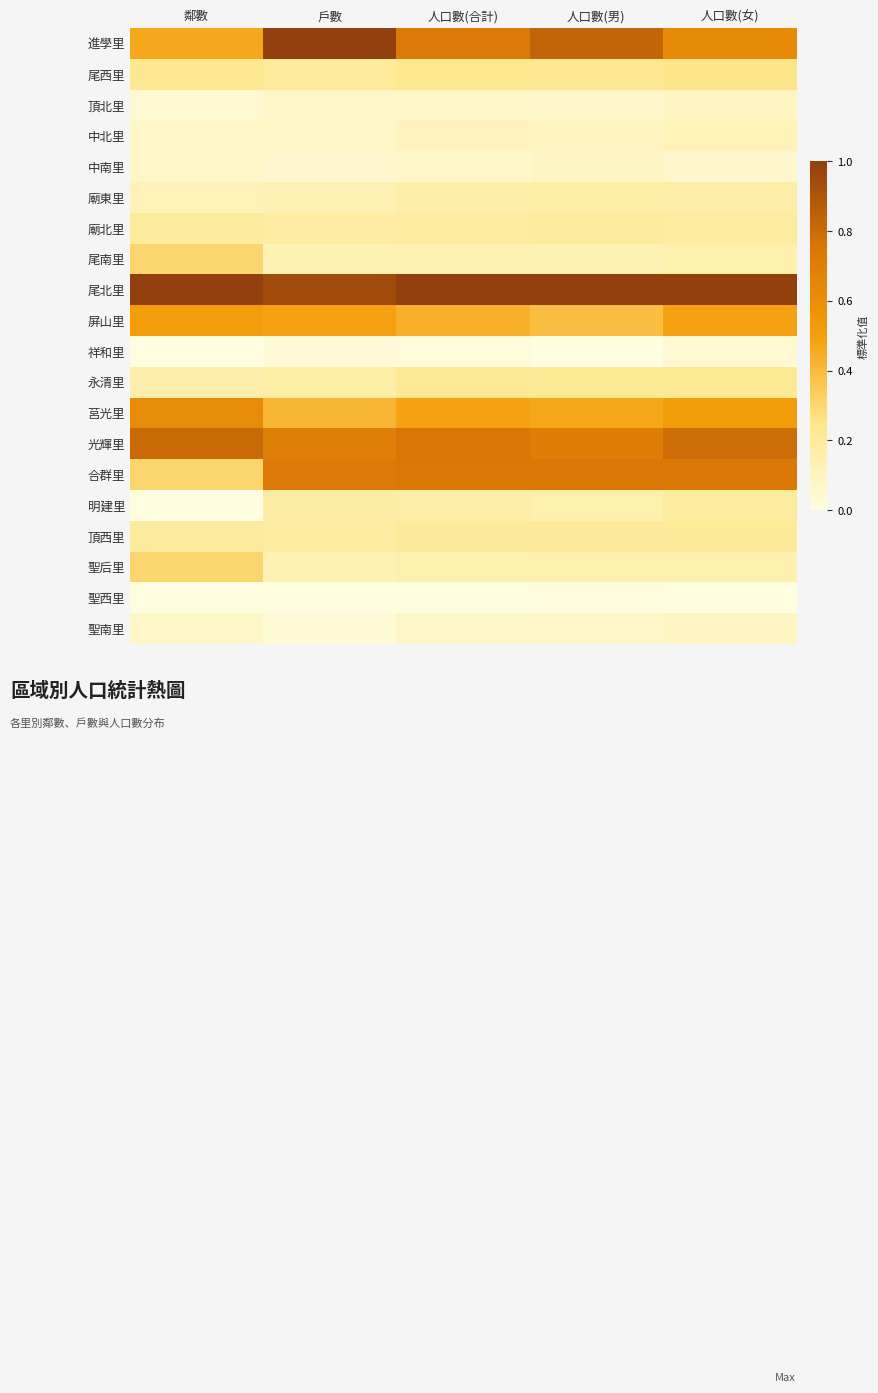

At which category is the sum across all series the highest?

人口數(女)